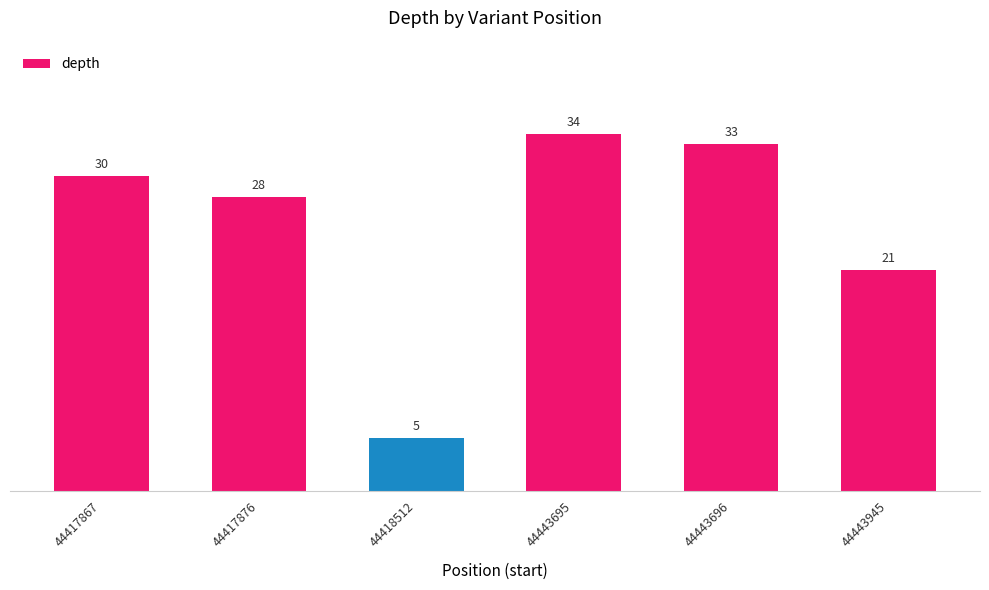

At which label is the value closest to 19?

44443945